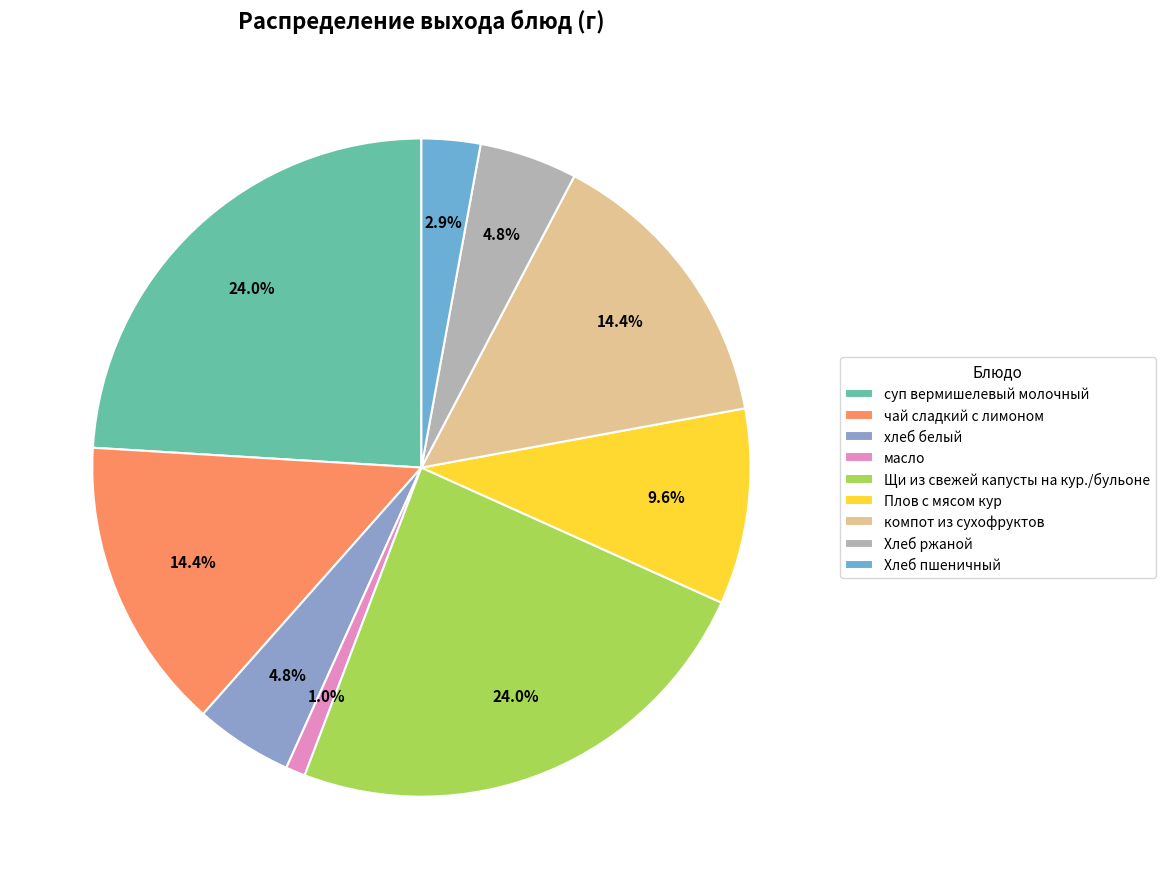

Count the number of slices in the pie.

9